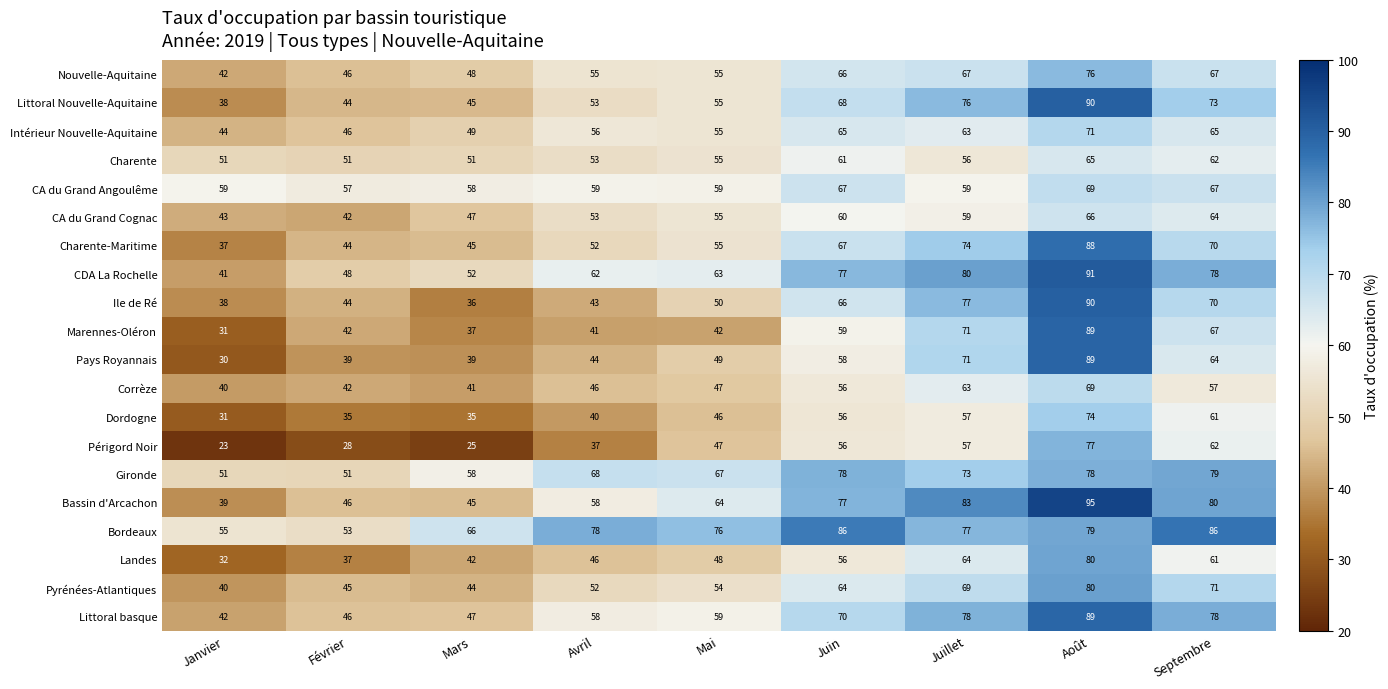

Which label corresponds to the largest value in the chart?

Août